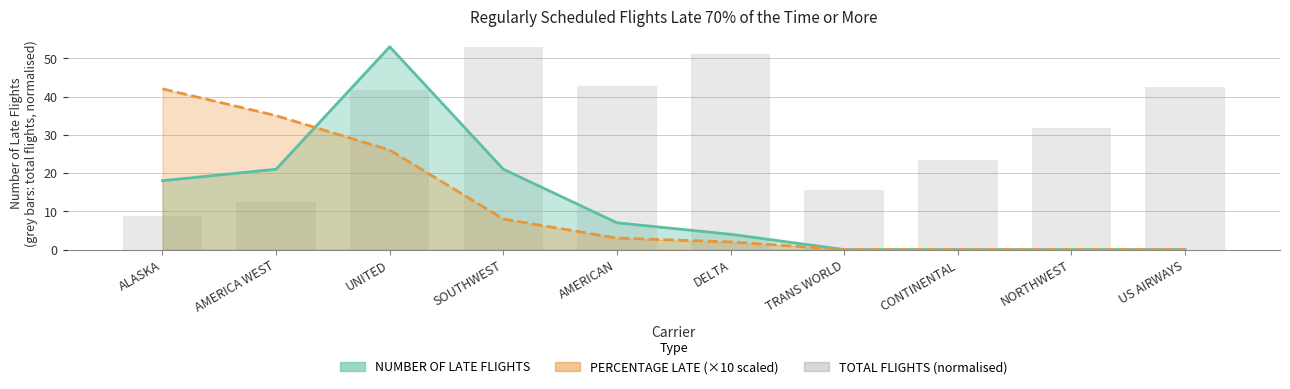

Is it true that the value at DELTA is 24.6?

False